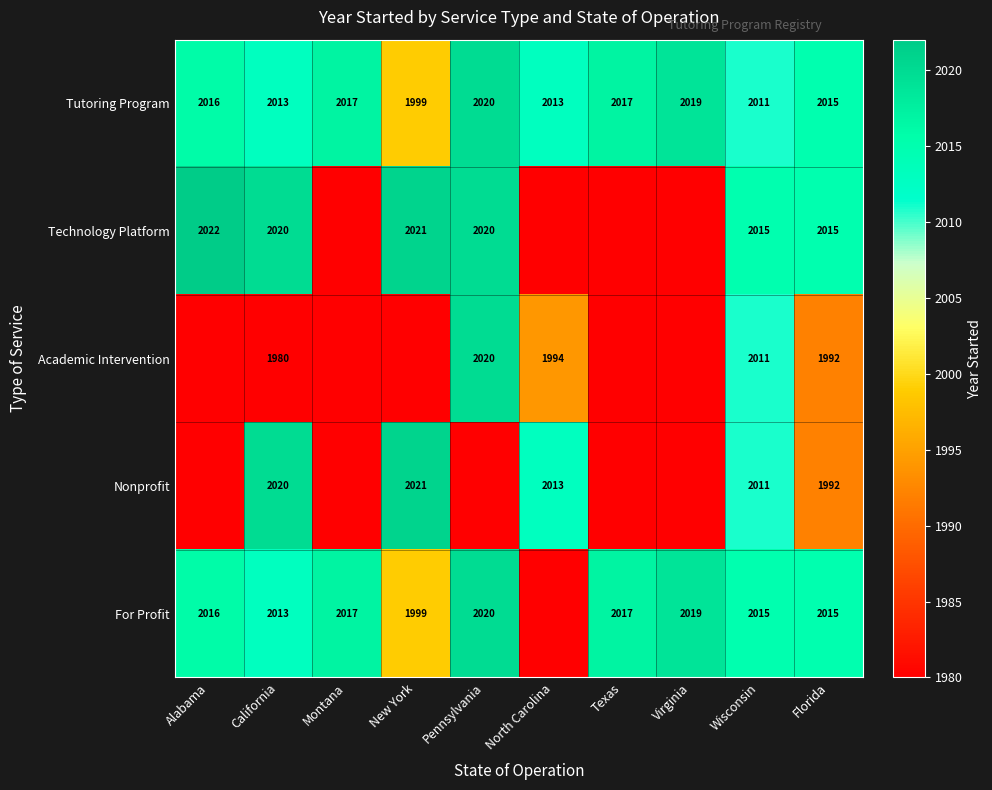

How many data points in For Profit are above 2017?

2